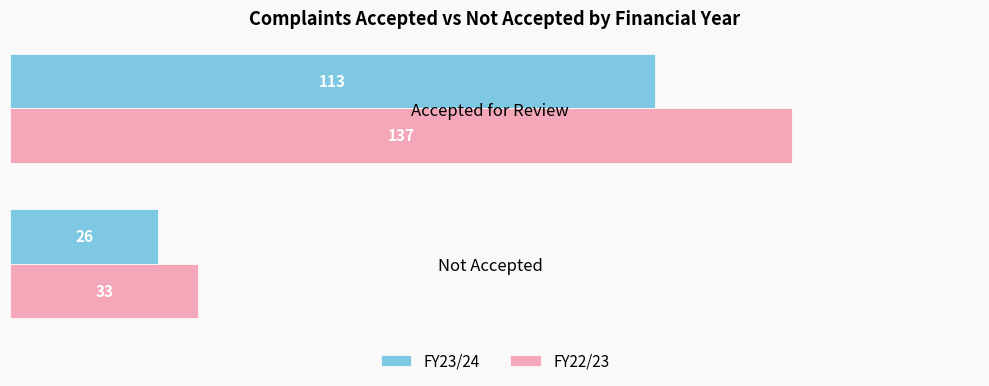

What is the sum of all FY23/24 values?

139